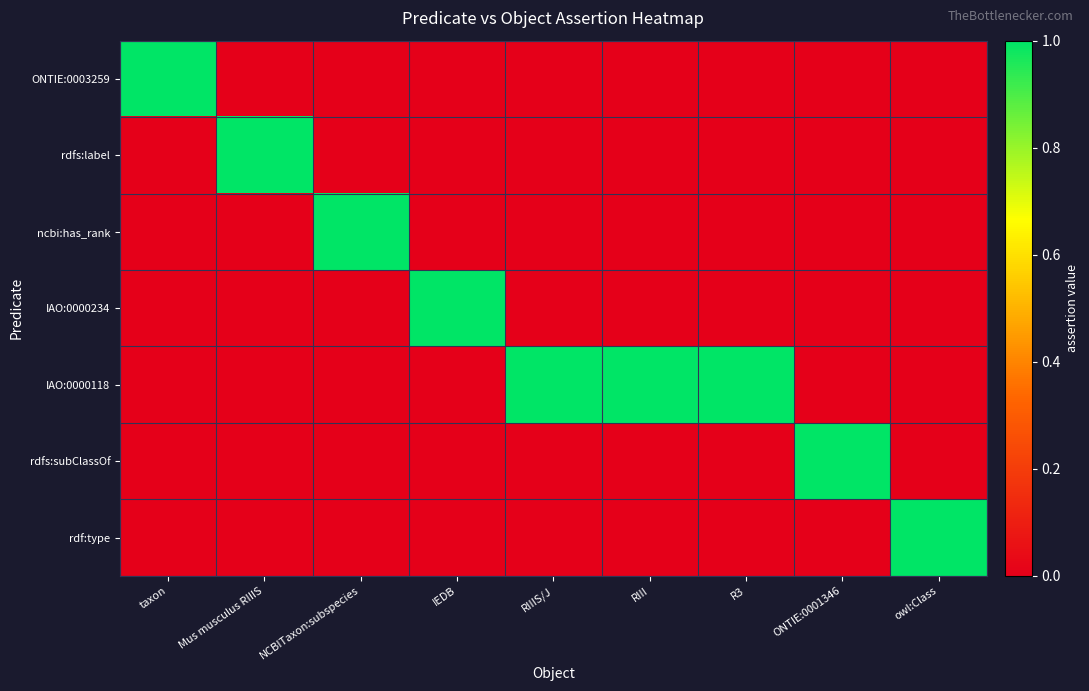

At which category is the sum across all series the highest?

taxon